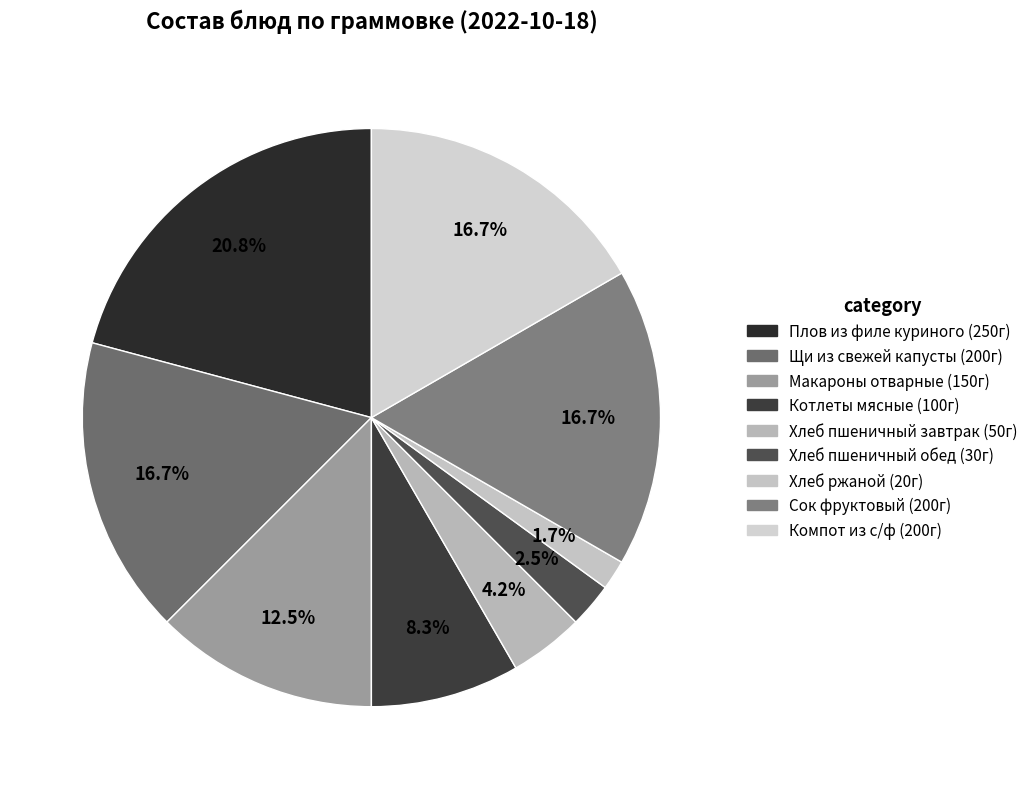

How many segments does this pie chart have?

9